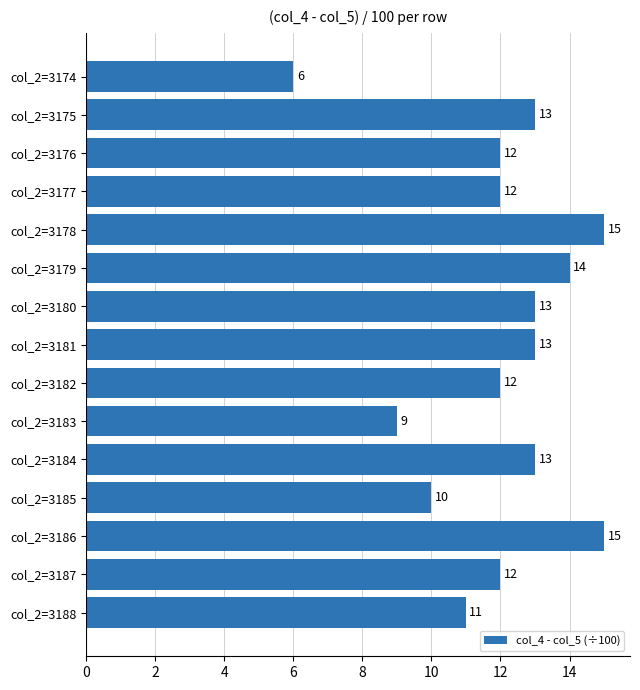

What is the average value?

12